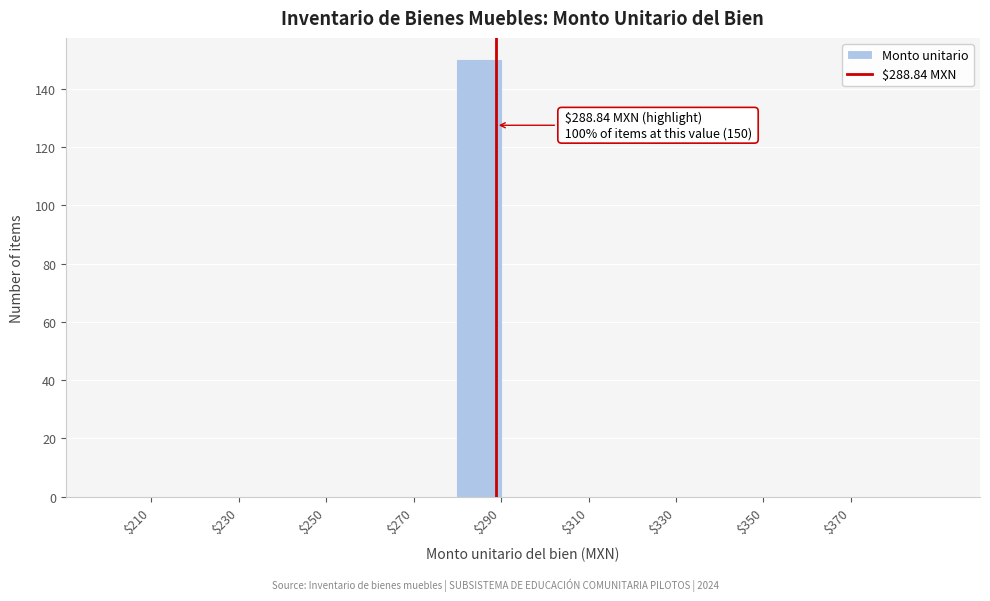

Over which range of the x-axis is the bar tallest?

280 to 290